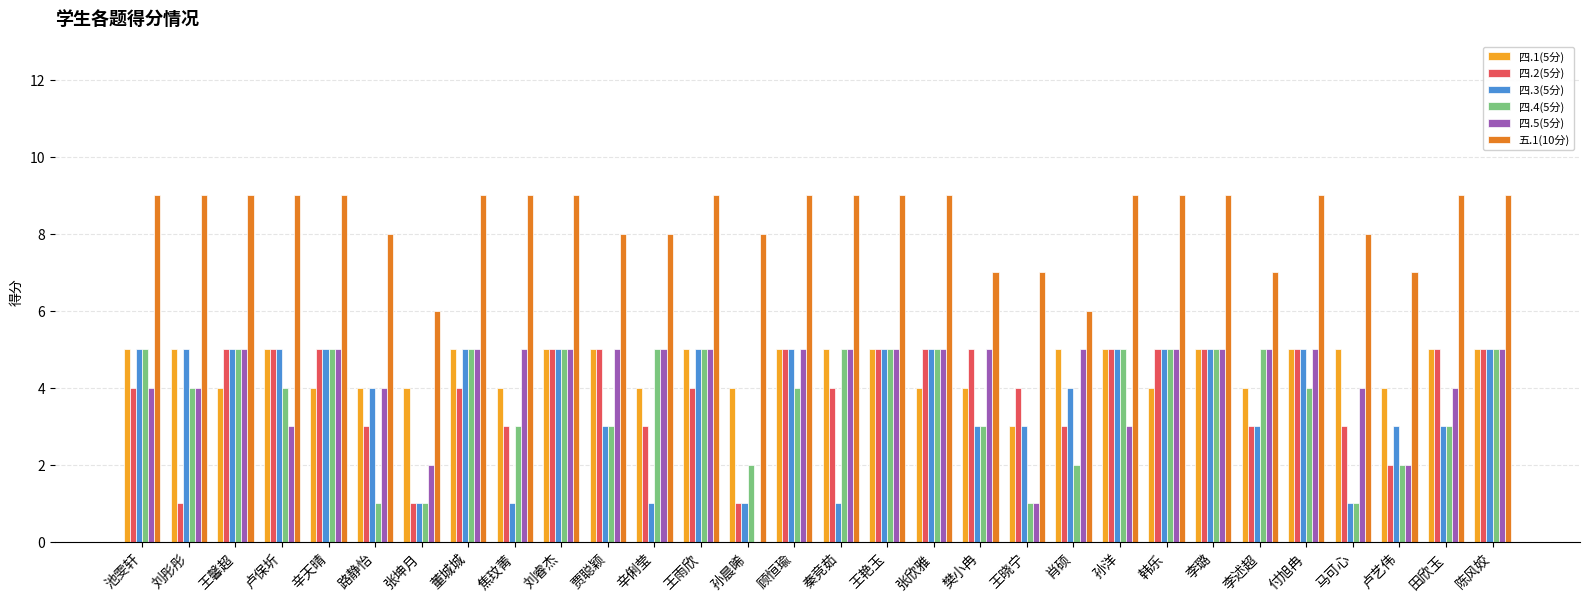

What is the greatest value displayed?

9